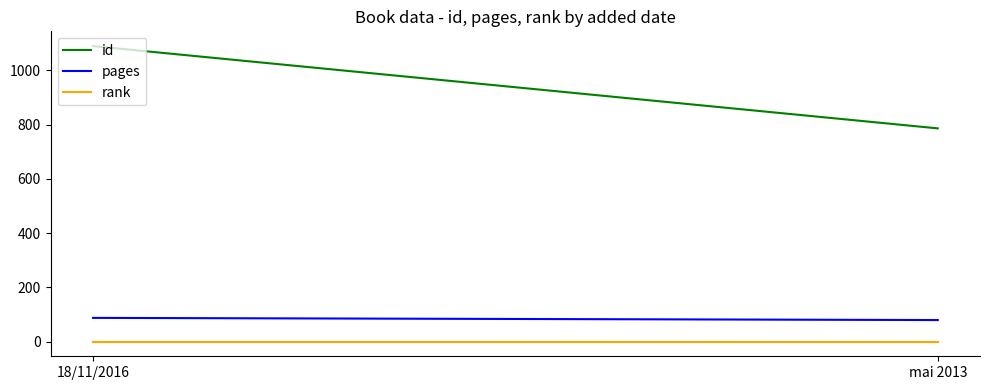

Reading left to right, transcribe all the data shown in this chart.

id: 1089	786
pages: 88	80
rank: 1	1